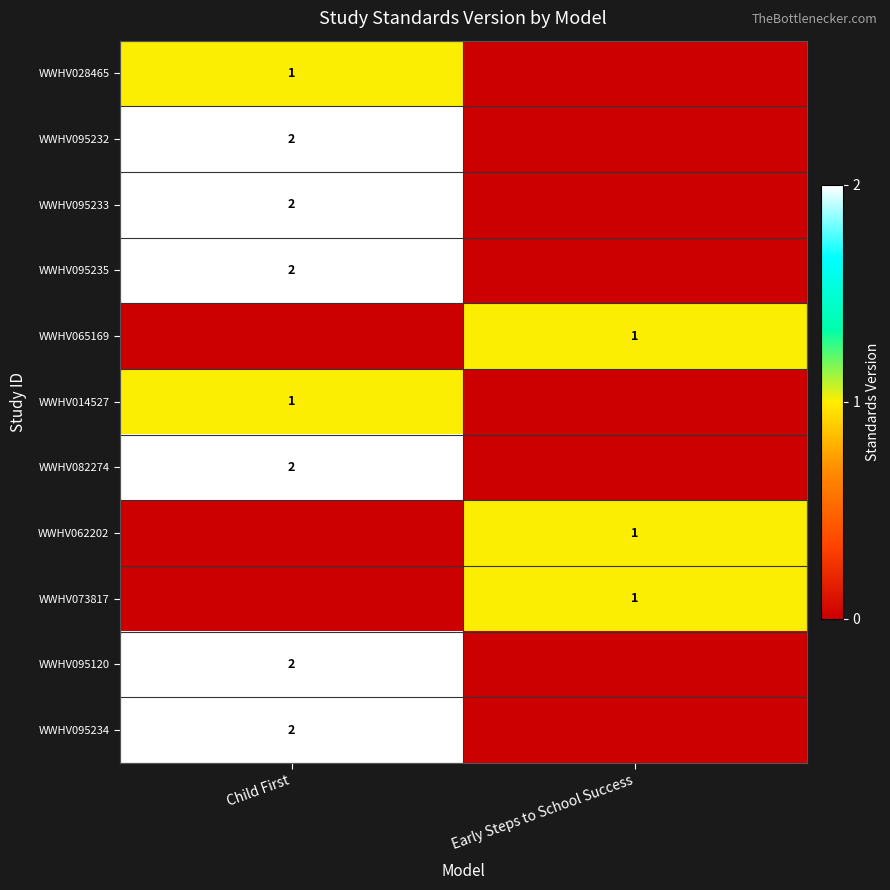

Is it true that WWHV095232 equals 1 at Child First?

False